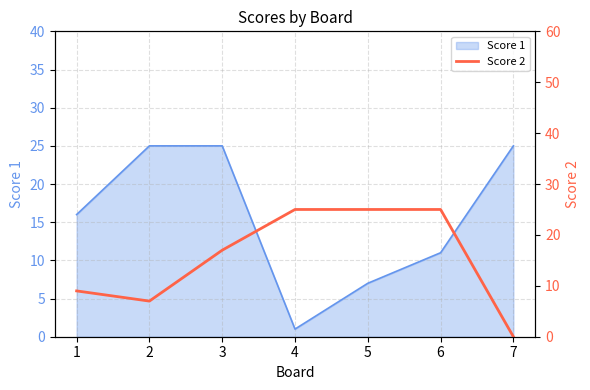

True or false: Score 1 has a value of 7 at 5.

True